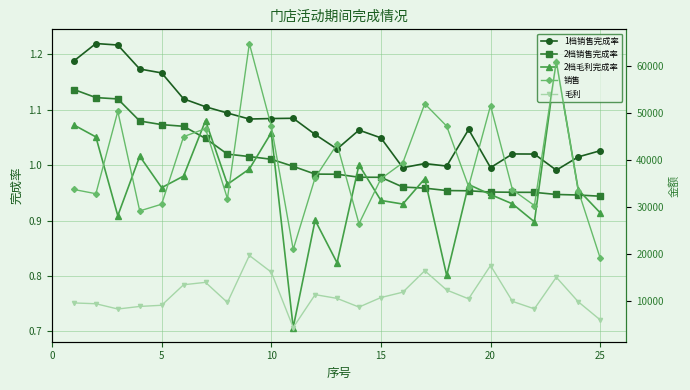

In 2档毛利完成率, how many points are lower than both neighbors (excluding endpoints)?

8